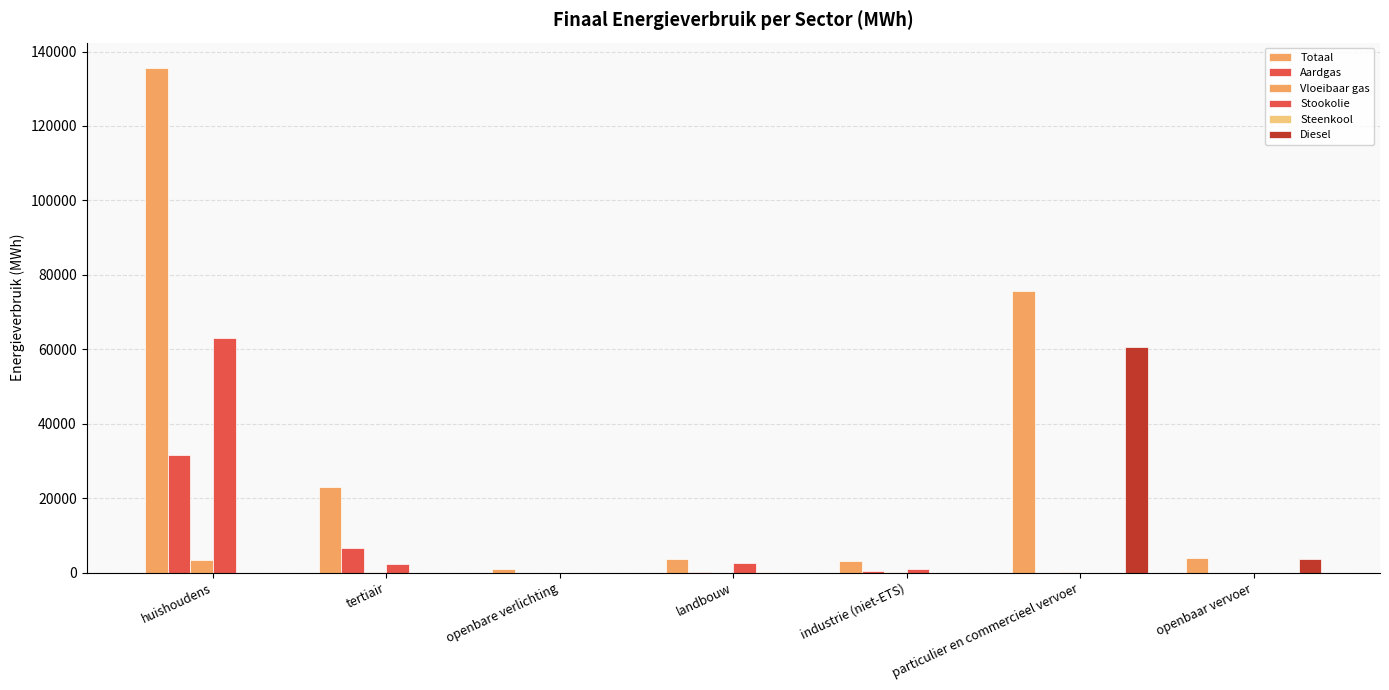

List the labels in order of Diesel value, largest first.

particulier en commercieel vervoer, openbaar vervoer, huishoudens, tertiair, openbare verlichting, landbouw, industrie (niet-ETS)